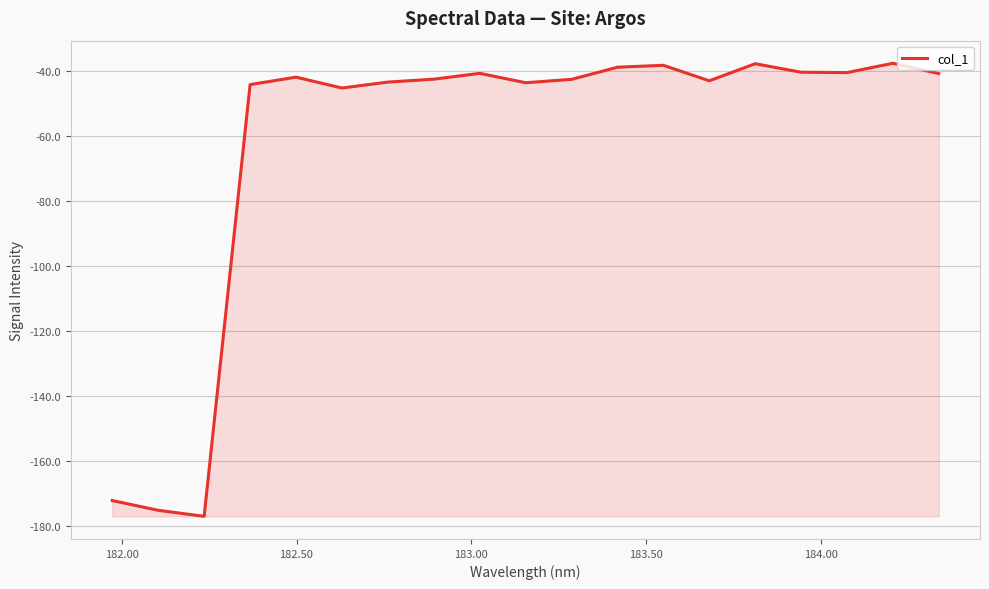

What is the smallest value displayed?

-177.1